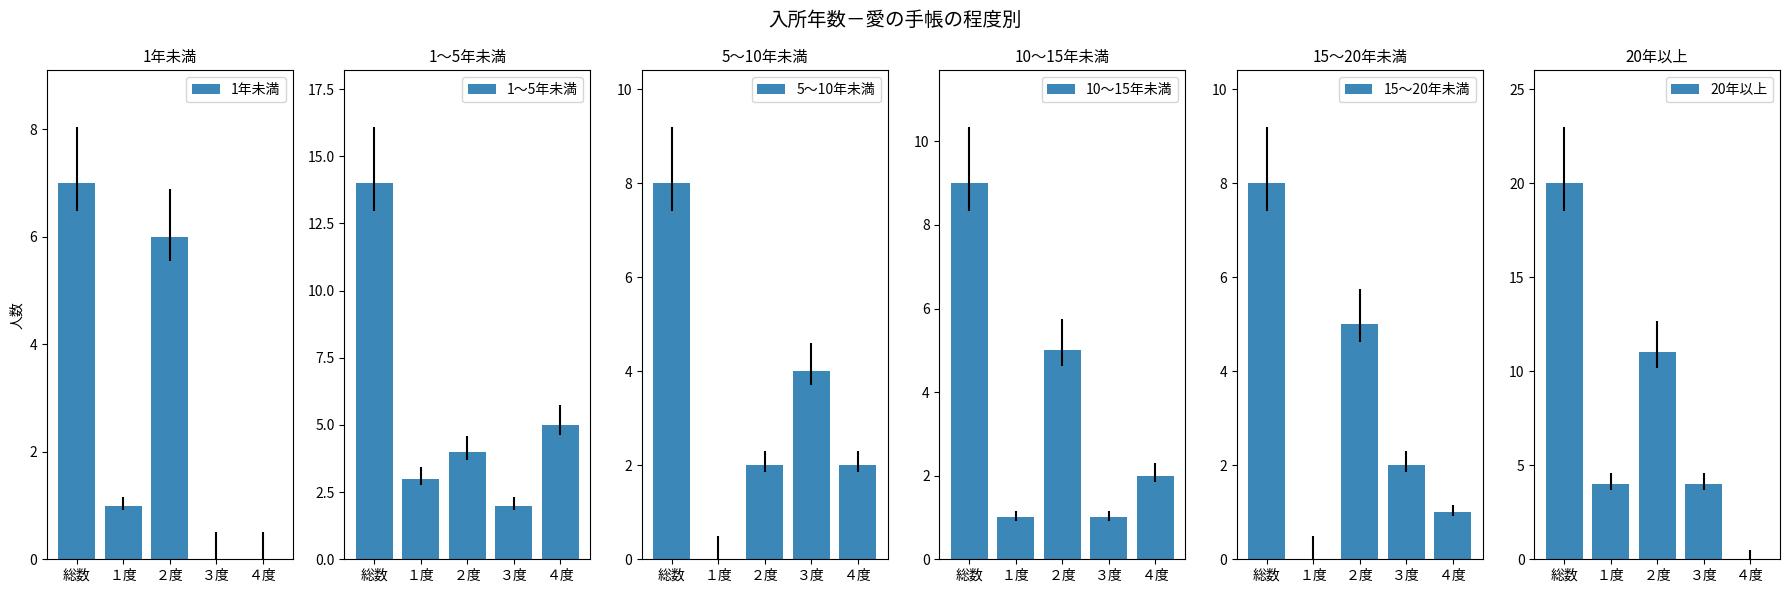

What is the maximum value for 1年未満?

7